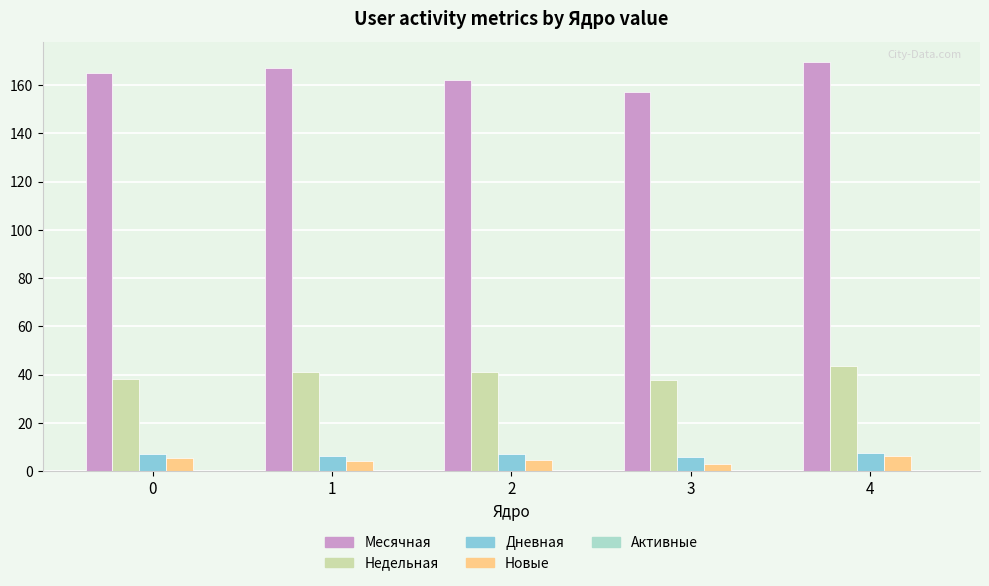

What is the greatest value displayed?

169.5